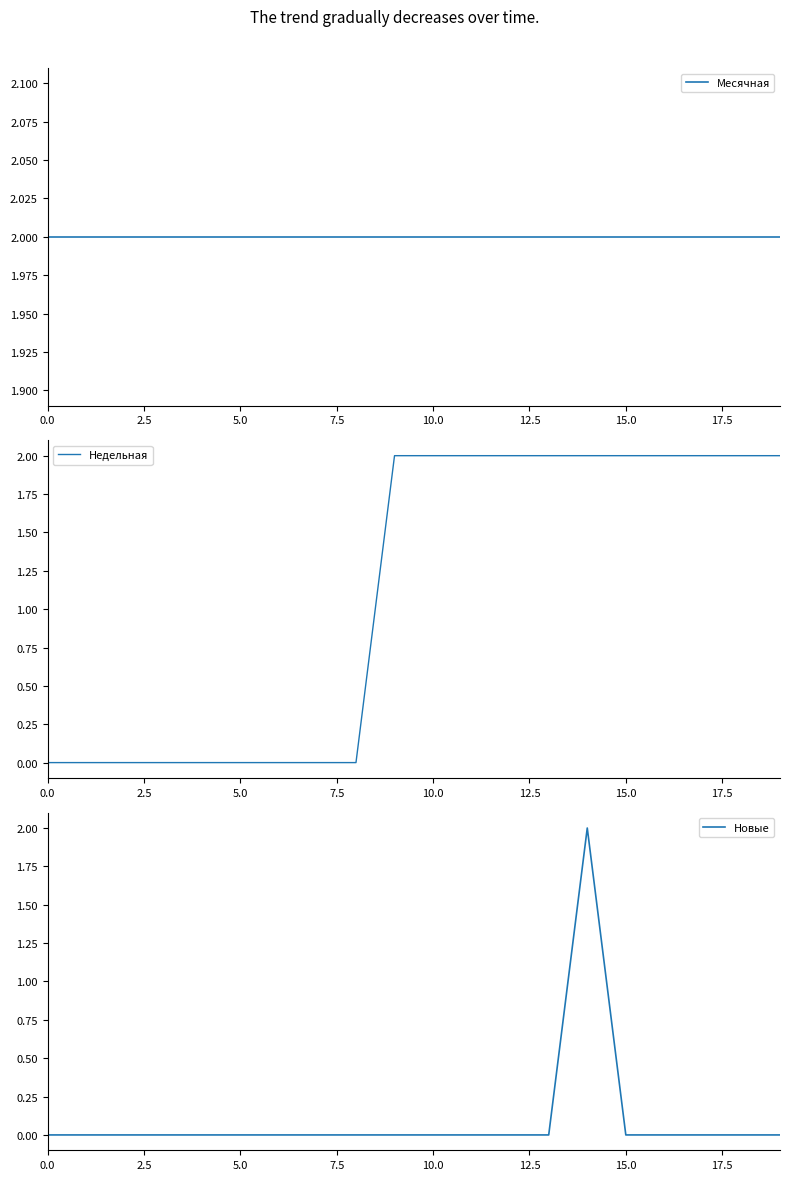

At 11, list the series in order from largest to smallest.

Месячная, Недельная, Новые